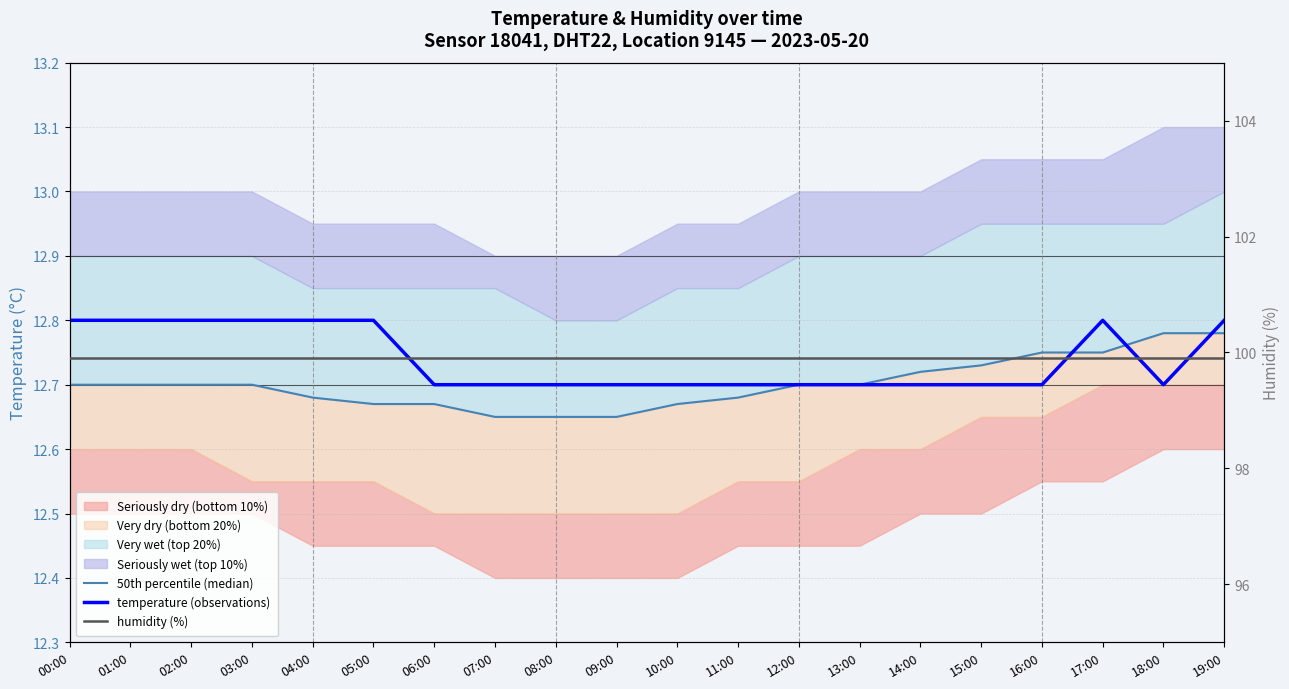

Is the value of temperature (observations) at 11:00 greater than the value of 50th percentile (median) at 18:00?

No